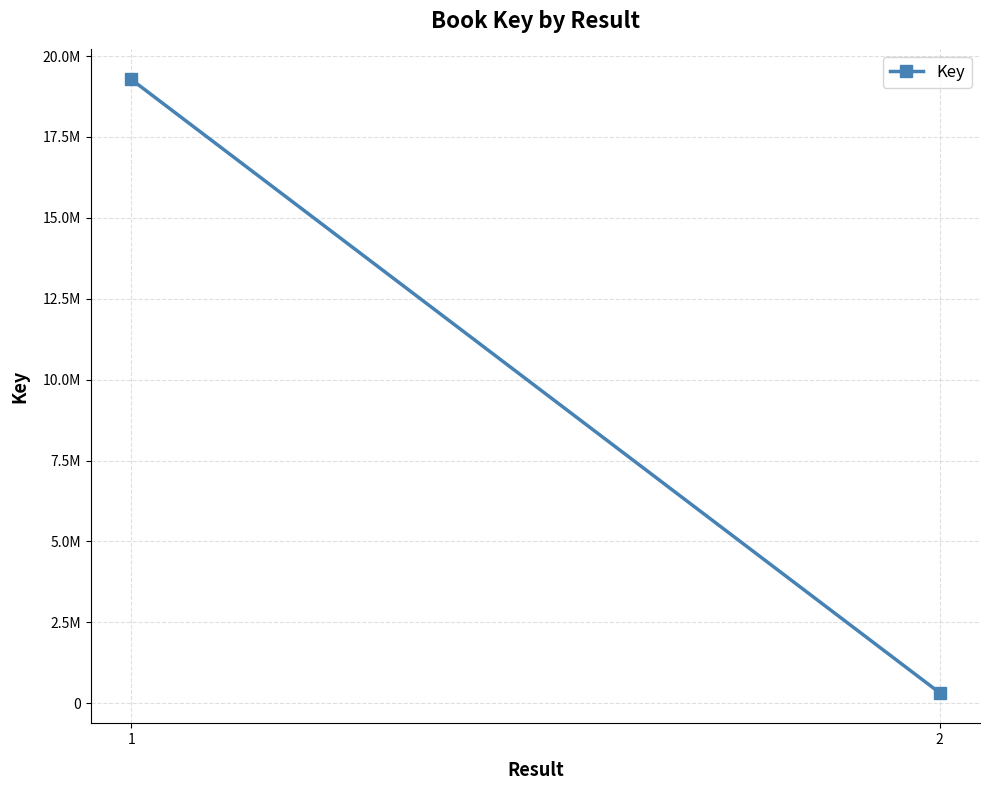

Reading left to right, transcribe all the data shown in this chart.

1=19275882	2=326296